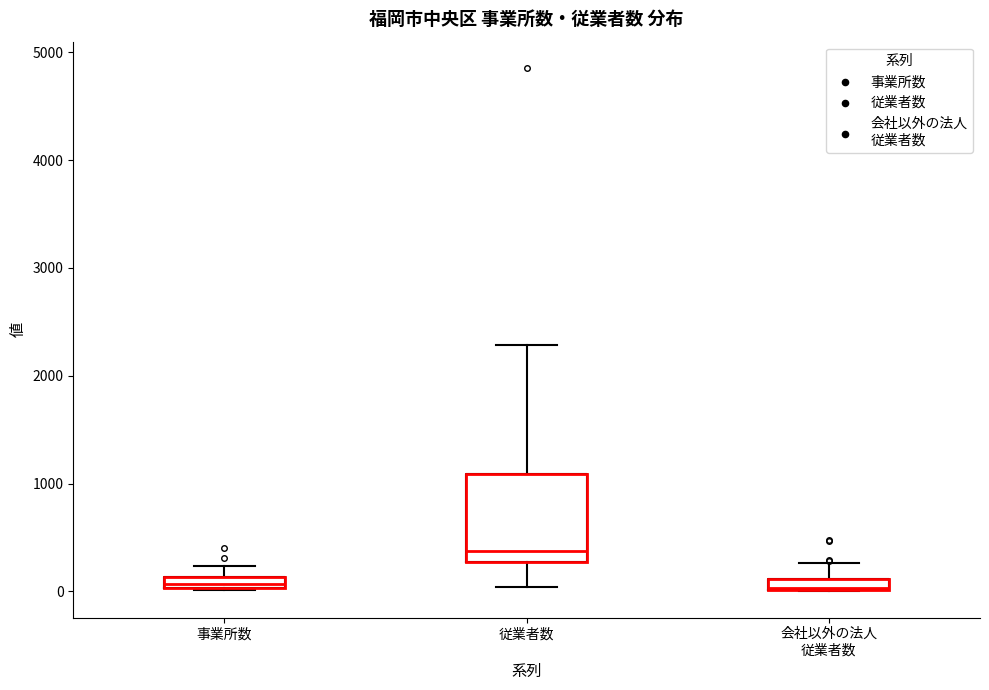

Which box is the tallest, from its lower edge to its upper edge?

従業者数